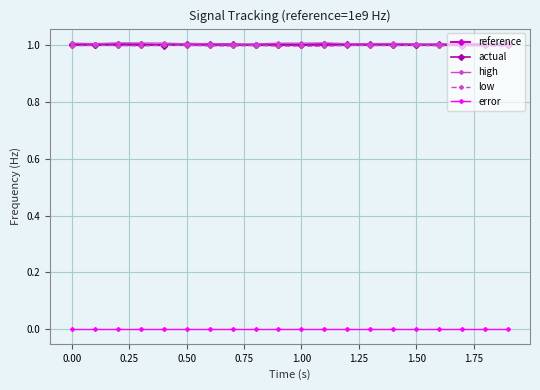

What are all the series names shown in the legend?

reference, actual, high, low, error